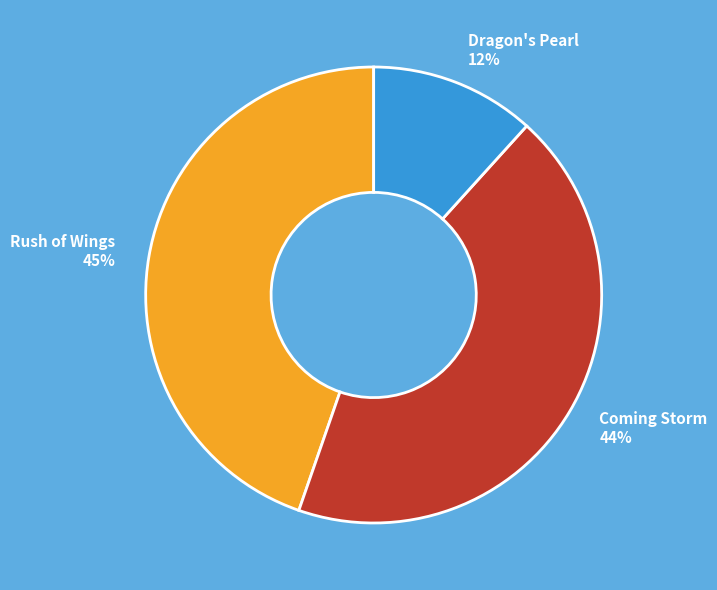

Which slice is the largest?

Rush of Wings